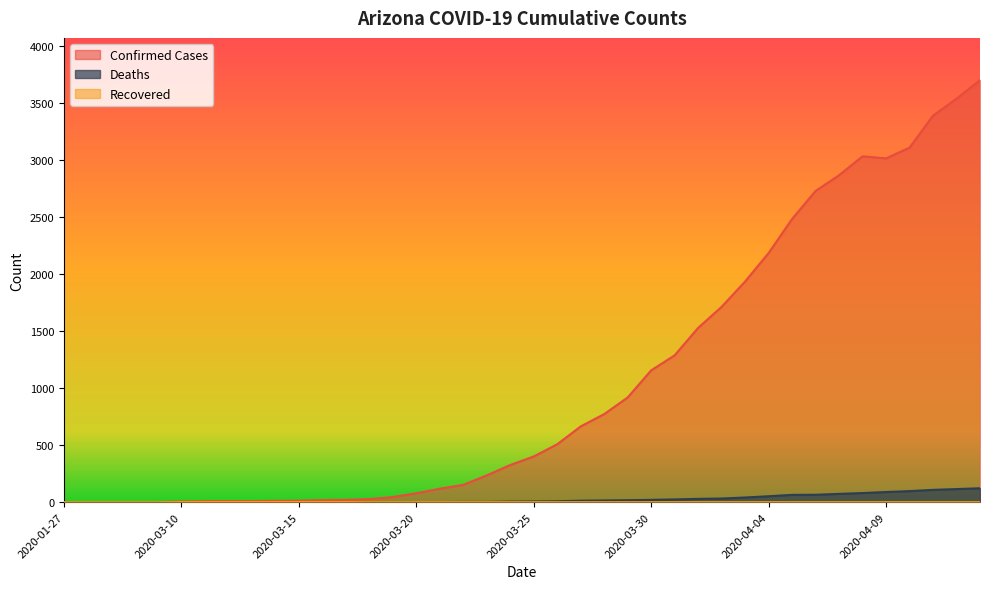

At which label is Recovered closest to 0?

2020-01-27